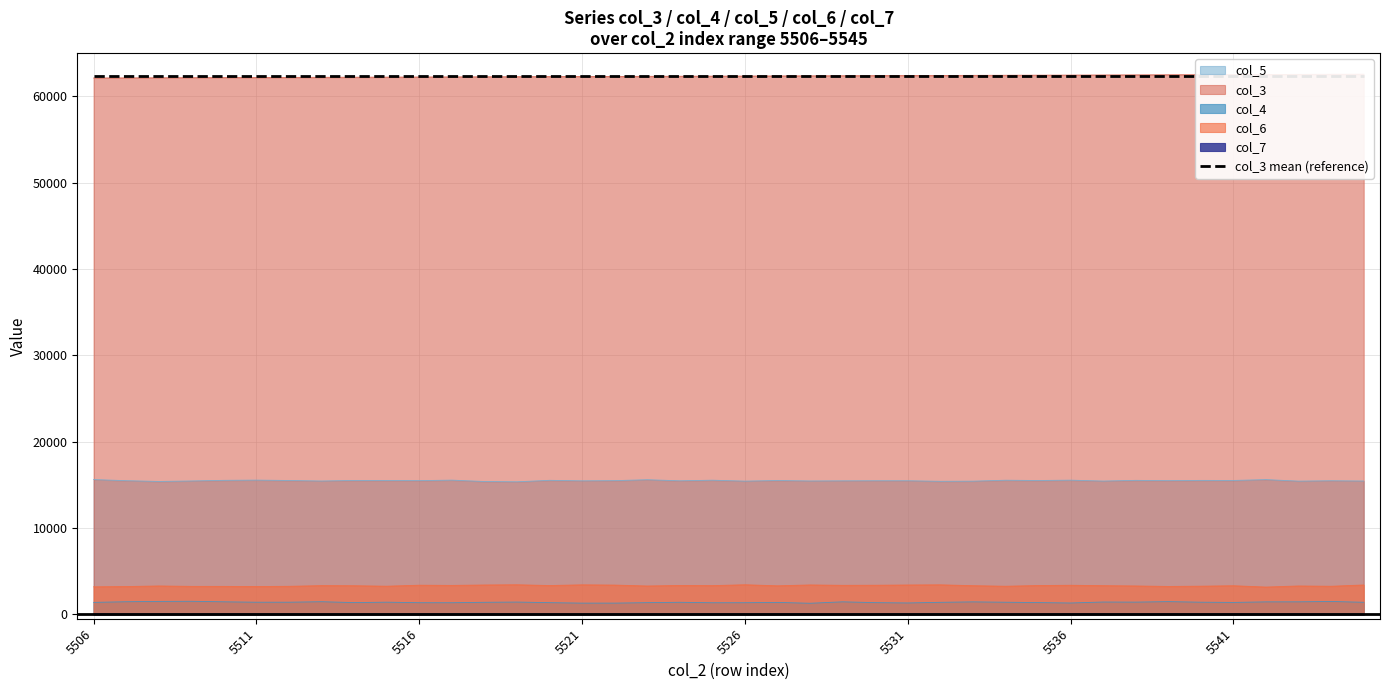

Which category has the lowest value in the col_6 series?

5542